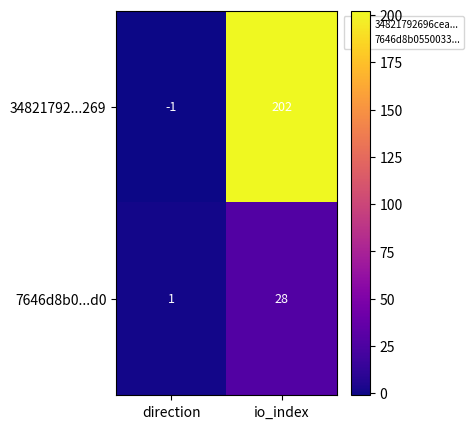

What is the difference between the 7646d8b0...d0 values at io_index and direction?

27